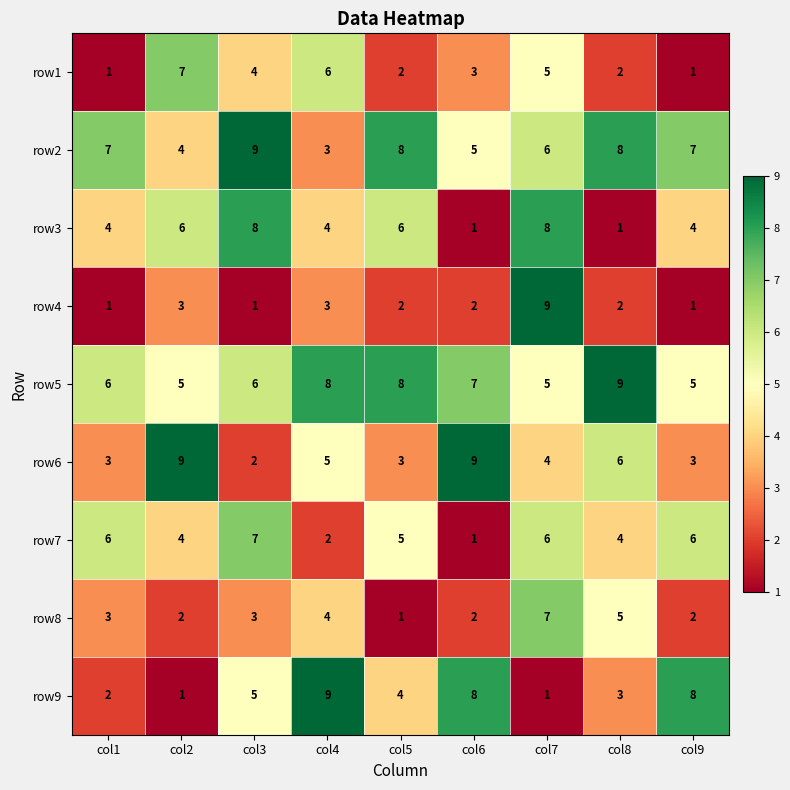

The value of row9 at col1 is 2. True or false?

True